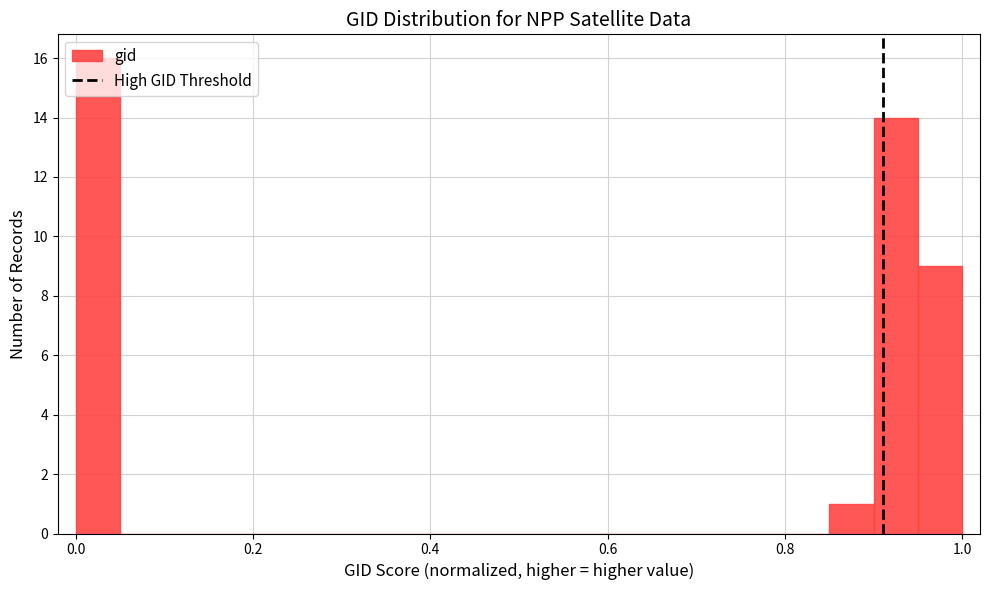

Read against the x-axis, roughly where is the centre of the tallest bar?

0.02